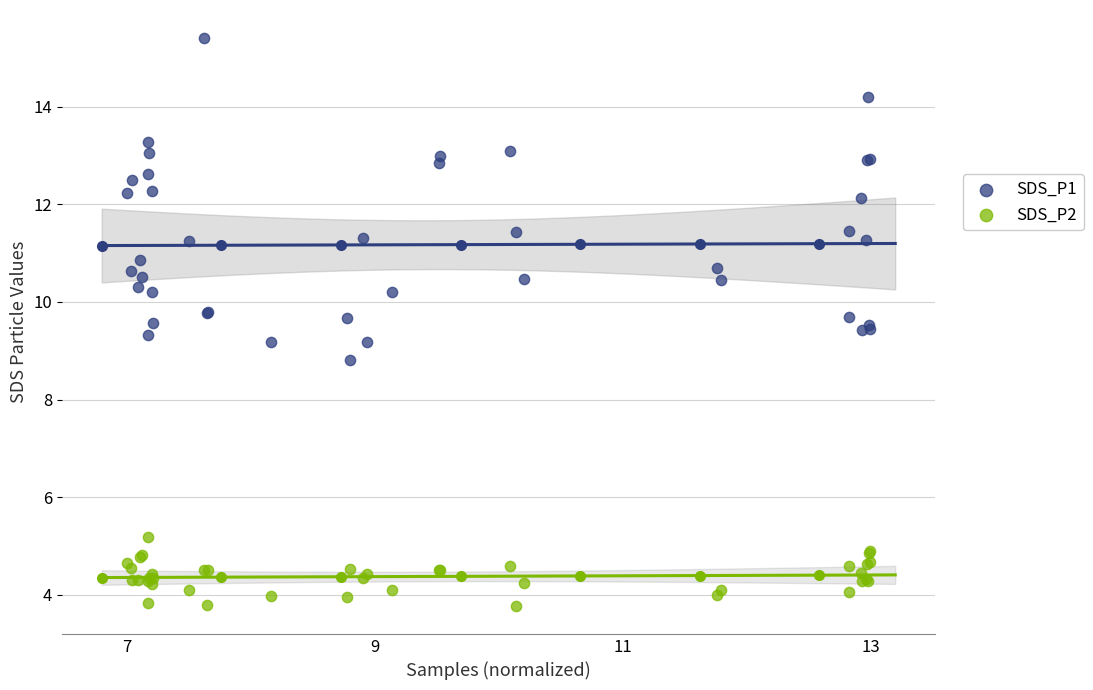

Which series has the largest Y range (max minus min)?

SDS_P1